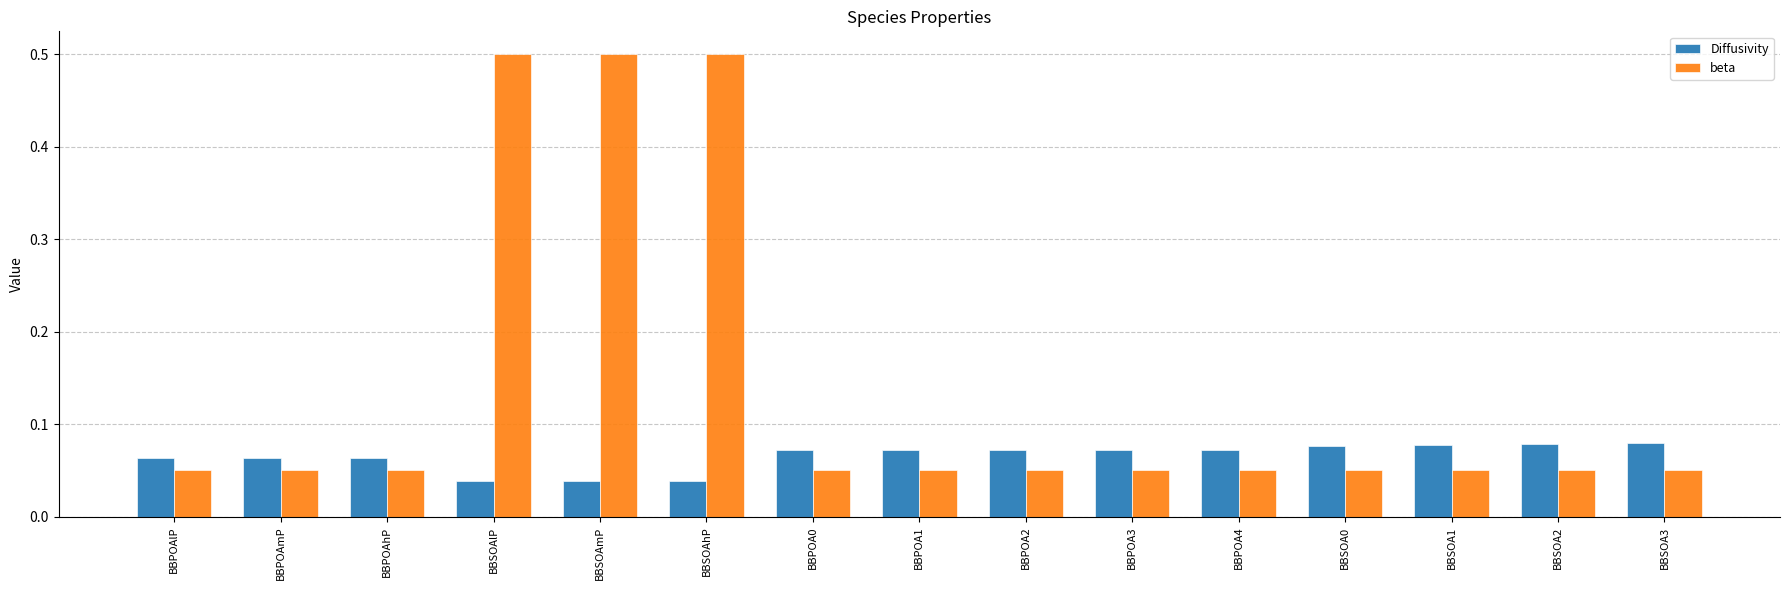

Is the value of beta at BBSOAhP greater than the value of Diffusivity at BBPOA1?

Yes